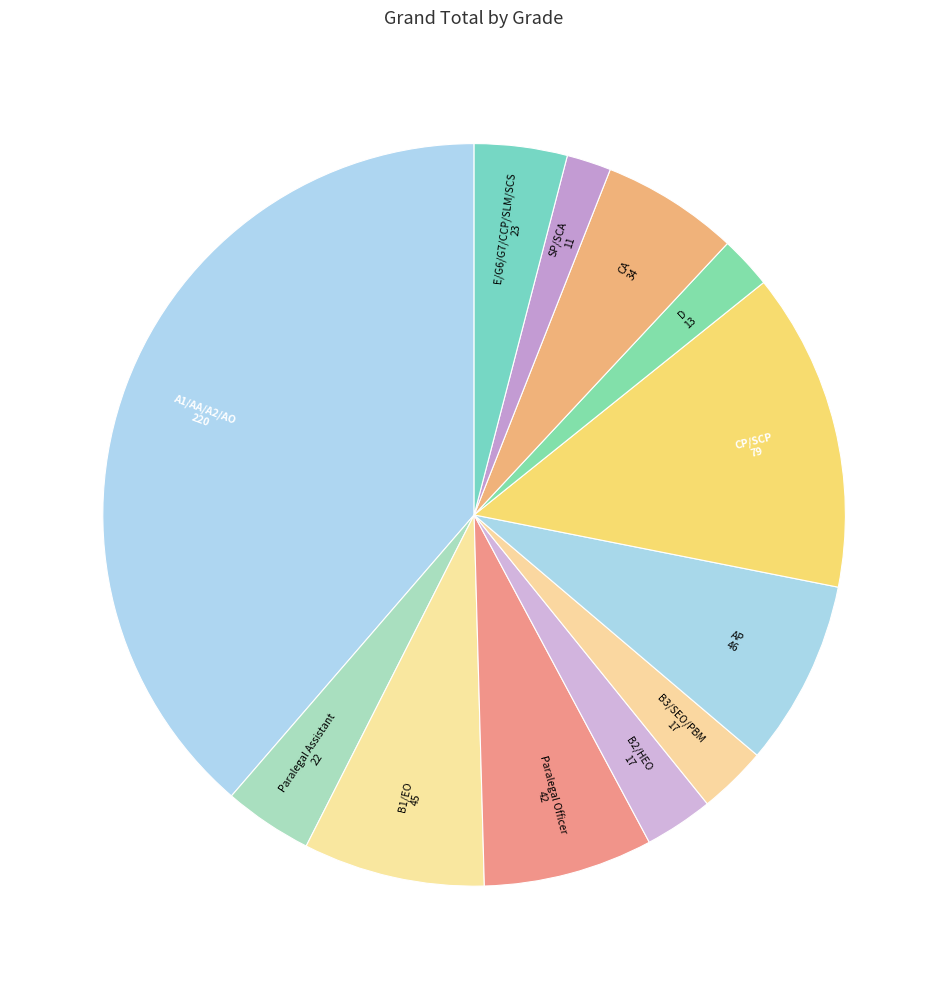

To the nearest percent, what is the average slice percentage?

8%